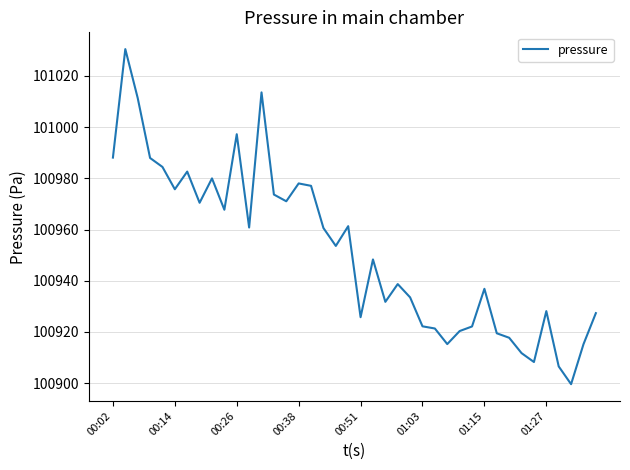

What is the greatest value displayed?

101030.5